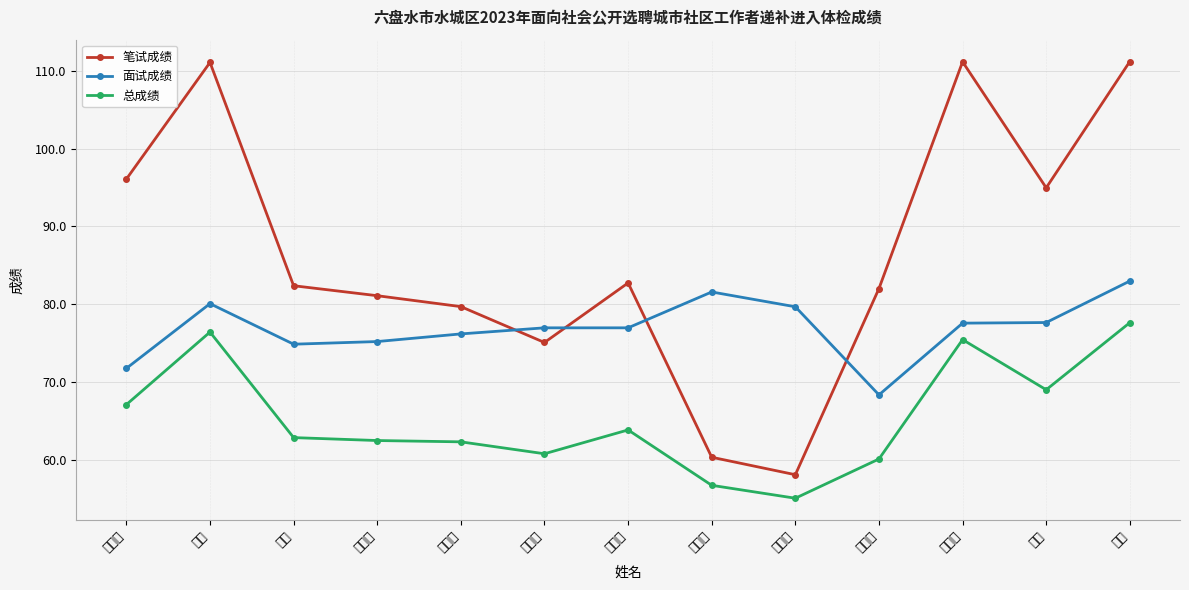

At which category is the sum across all series the highest?

杨清